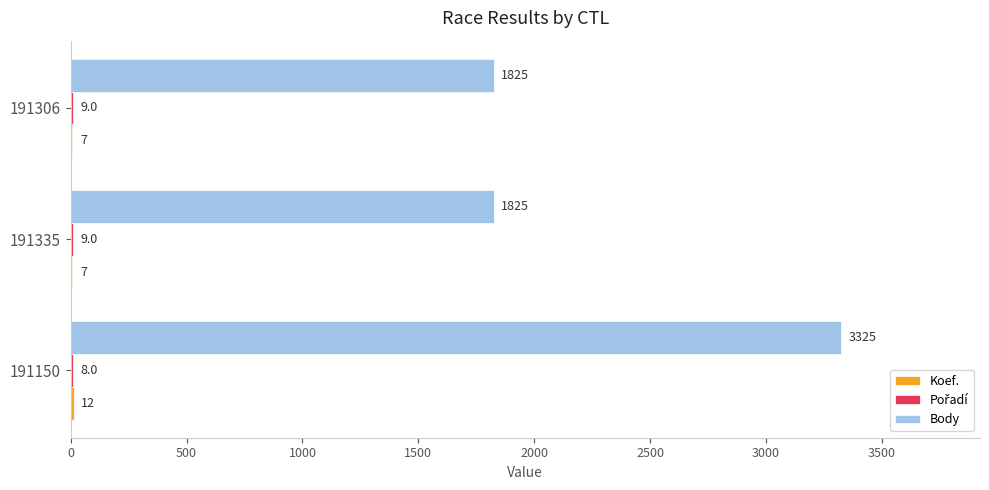

Is it true that Body equals 1102 at 191150?

False